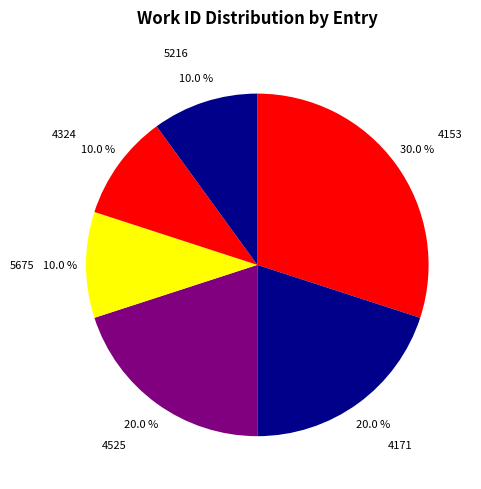

Which slice is the largest?

4153